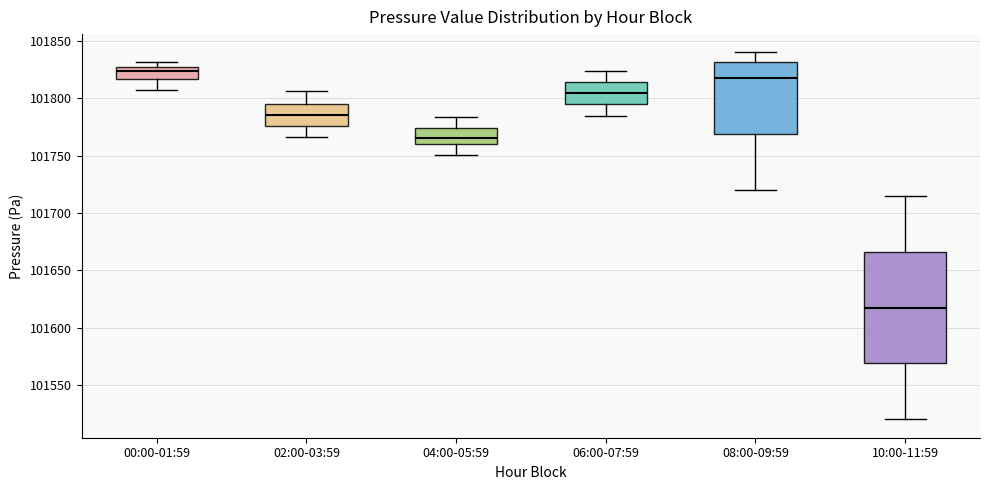

Which box's median line is the highest?

00:00-01:59